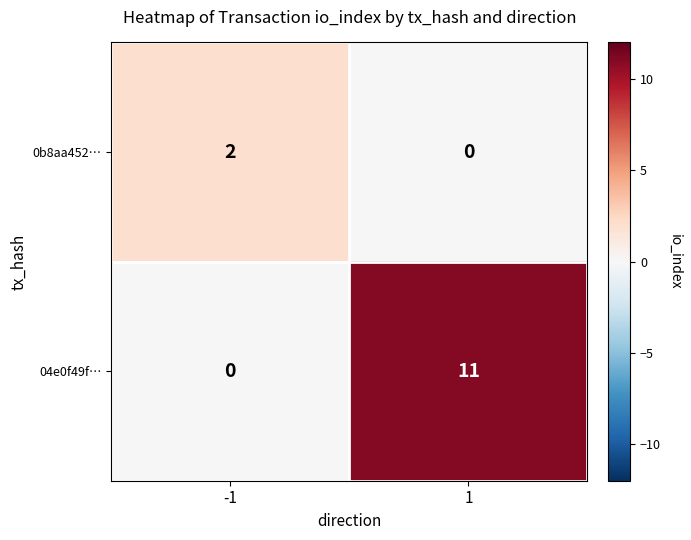

Which series has the widest spread of values?

04e0f49f…